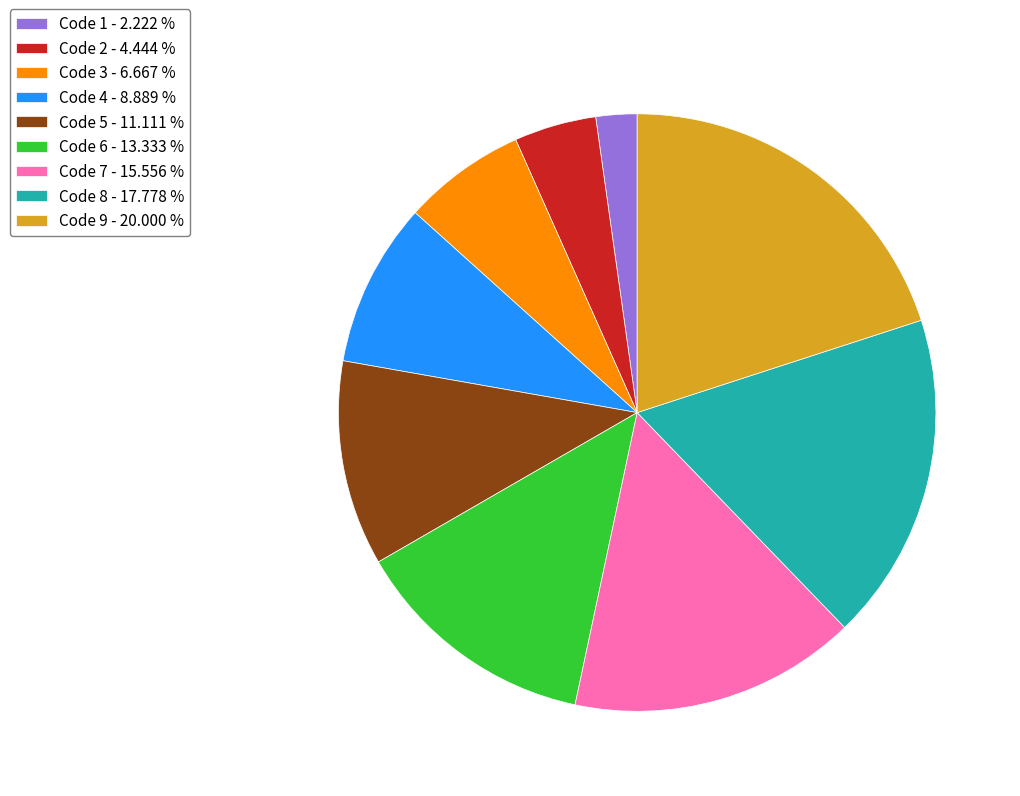

Is the sum of Code 5 - 11.111 % and Code 9 - 20.000 % greater than half?

No